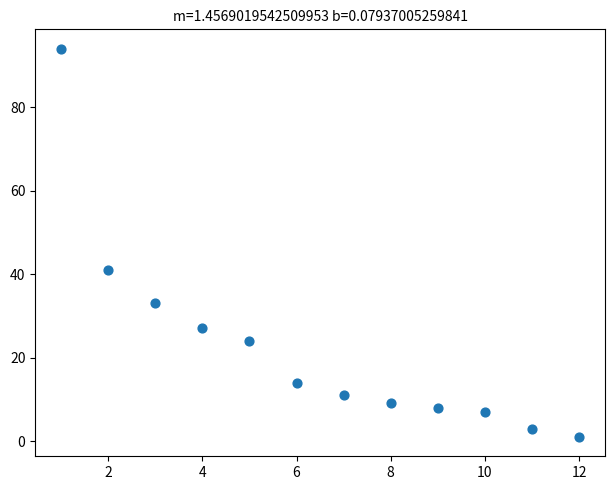

What is the average Y value?

23